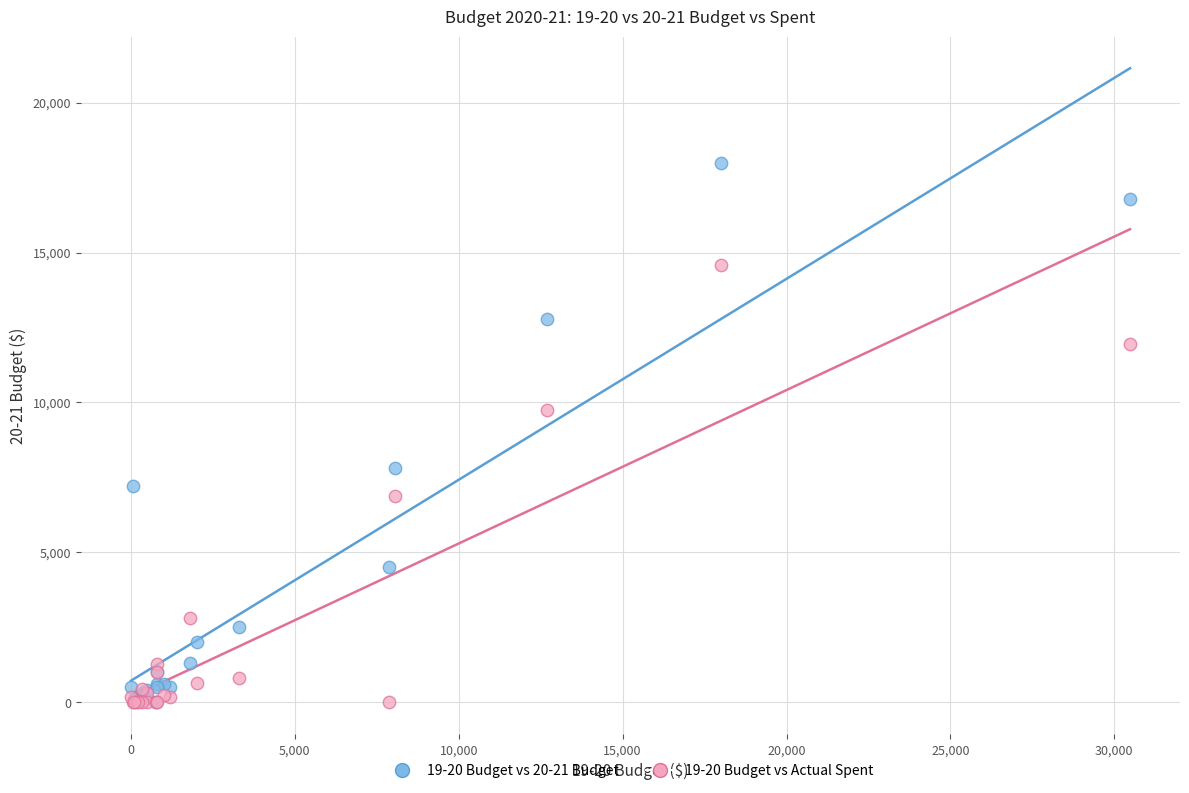

Across all series, what Y value is closest to 9000?

9736.0